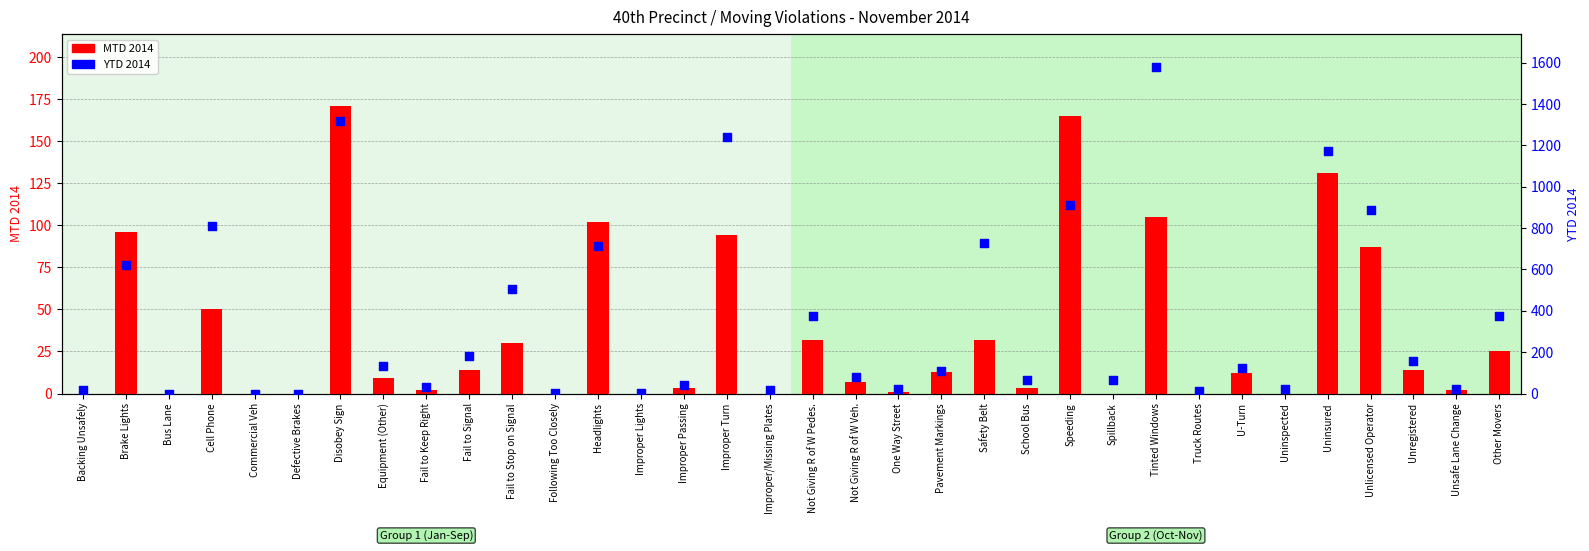

At which category is the sum across all series the highest?

Tinted Windows